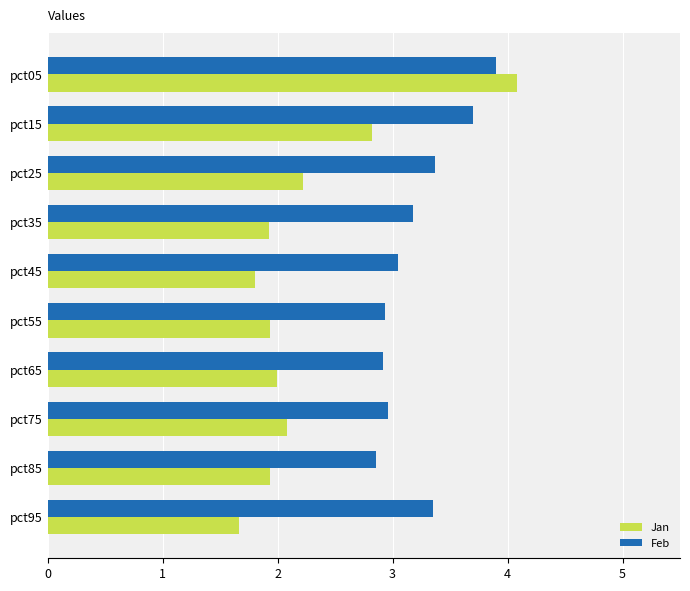

Which series has the largest total across all categories?

Feb